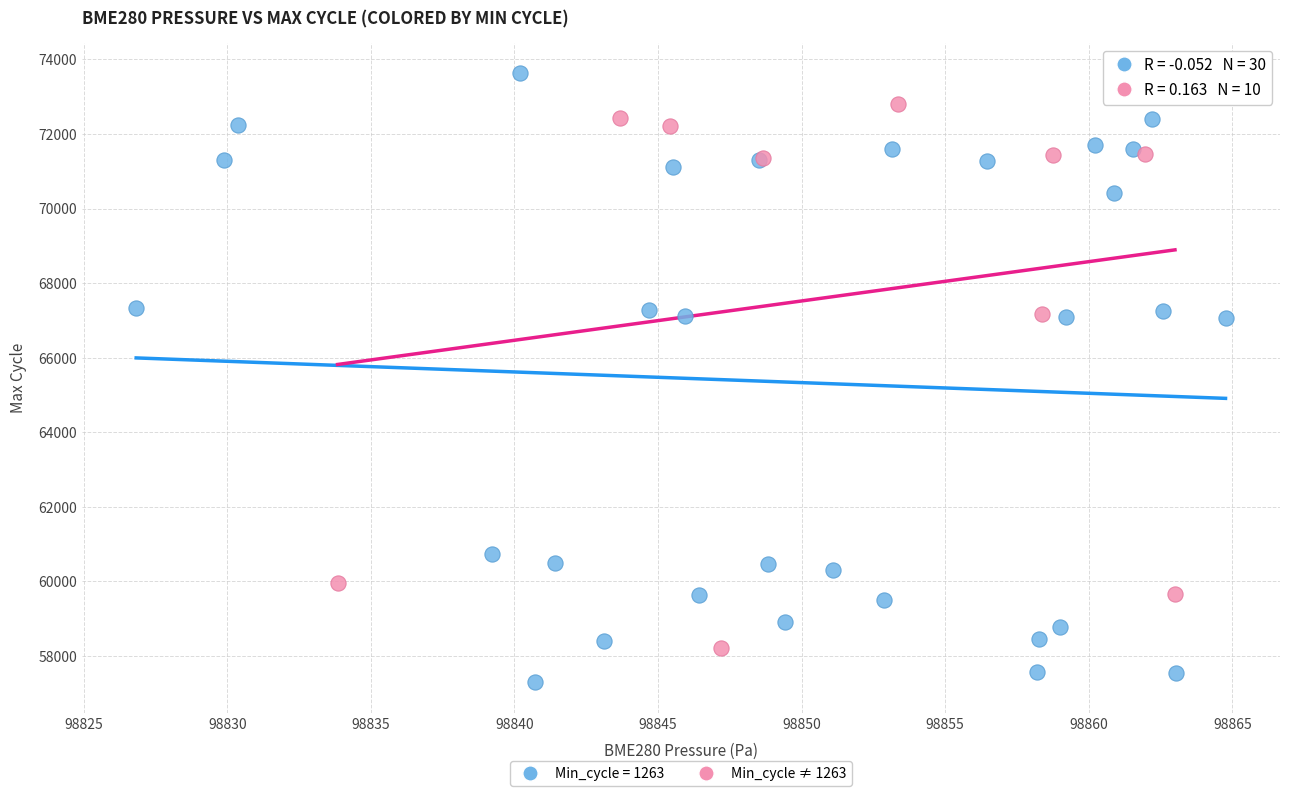

Which series contains the lowest Y value?

Min_cycle = 1263